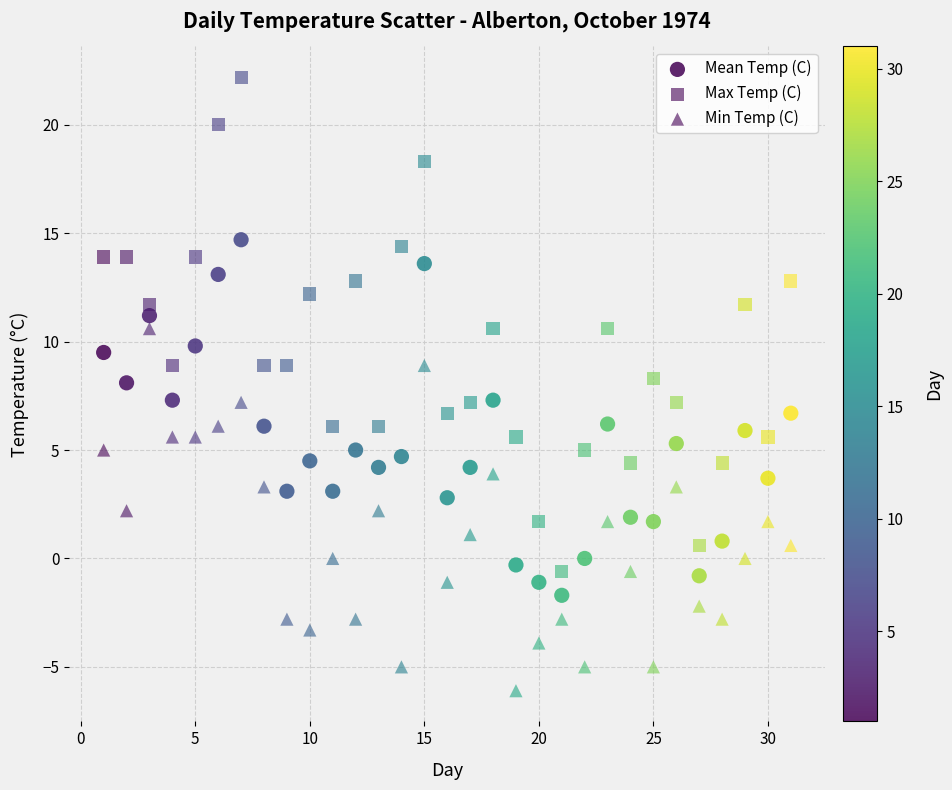

How many points are shown in the scatter plot?

93